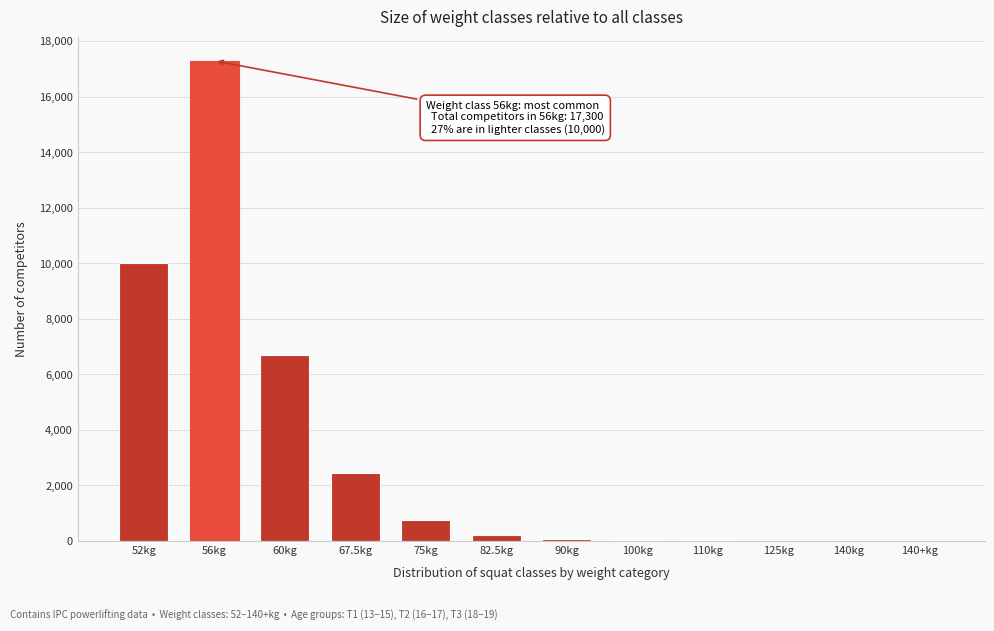

What is the sum of all values?

37577